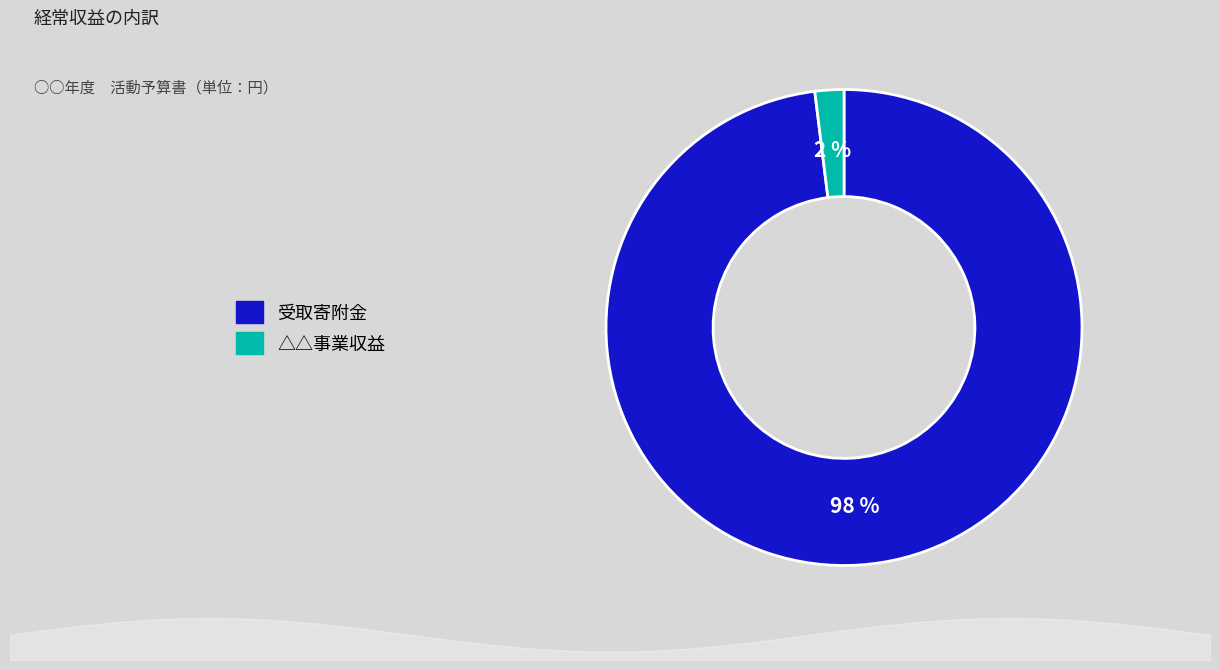

Which has a higher value, △△事業収益 or 受取寄附金?

受取寄附金